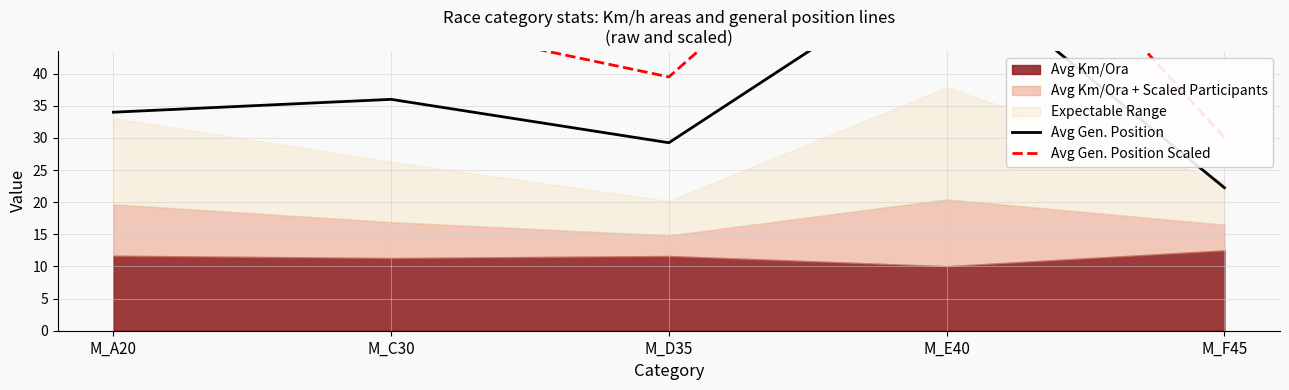

At which category is the sum across all series the highest?

M_E40